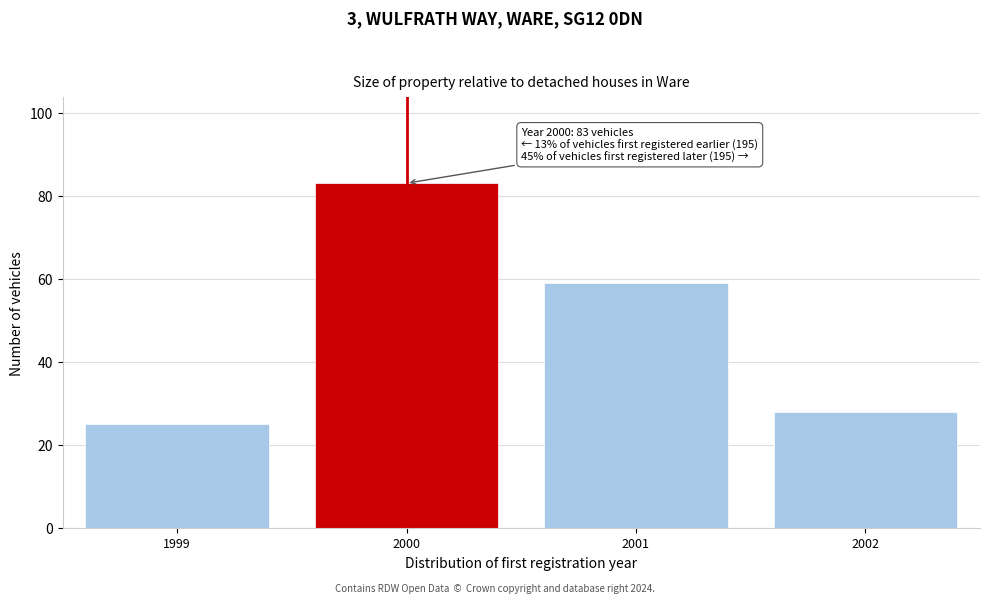

Reading right to left, what are all the values shown in this chart?

2002=28	2001=59	2000=83	1999=25